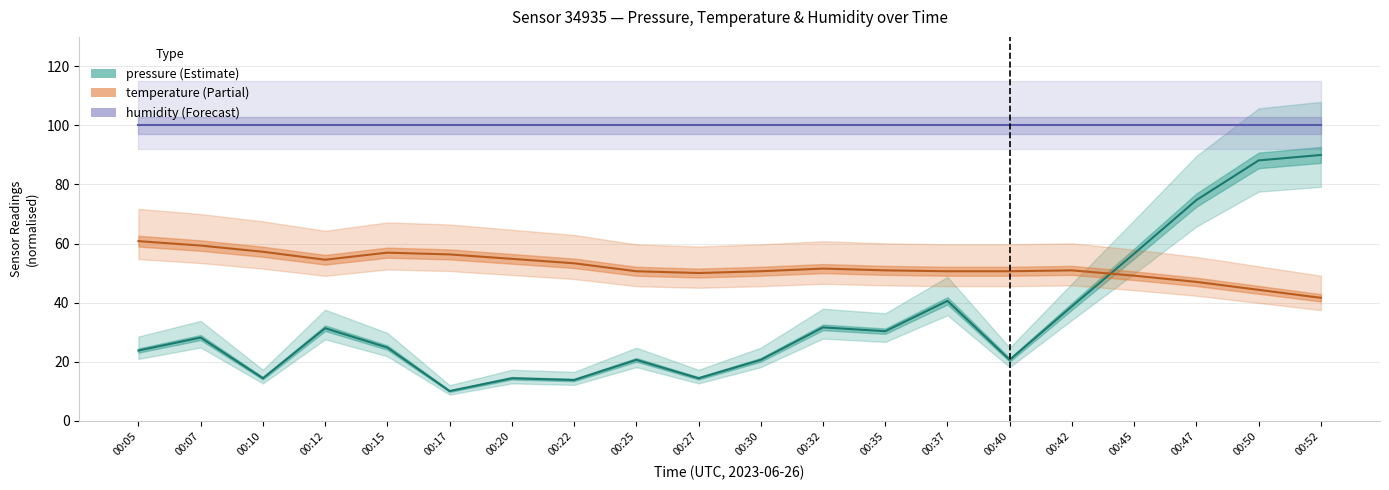

Where is the first local maximum for pressure?

00:07